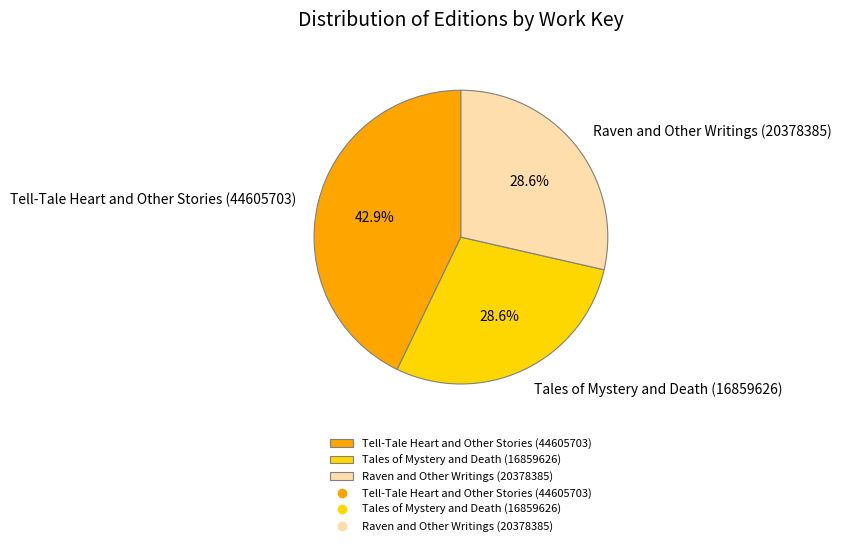

What is the ratio of the value at Raven and Other Writings (20378385) to the value at Tell-Tale Heart and Other Stories (44605703)?

0.7